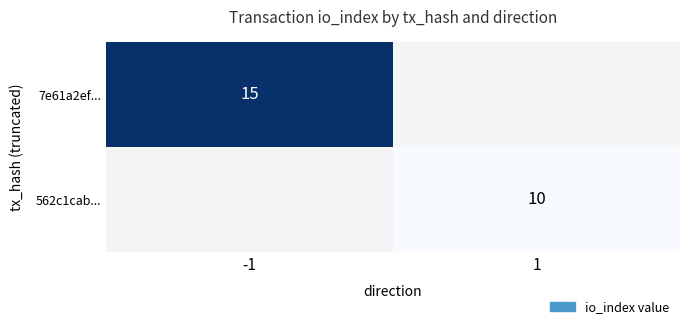

Is it true that 562c1cab... equals 6 at 1?

False